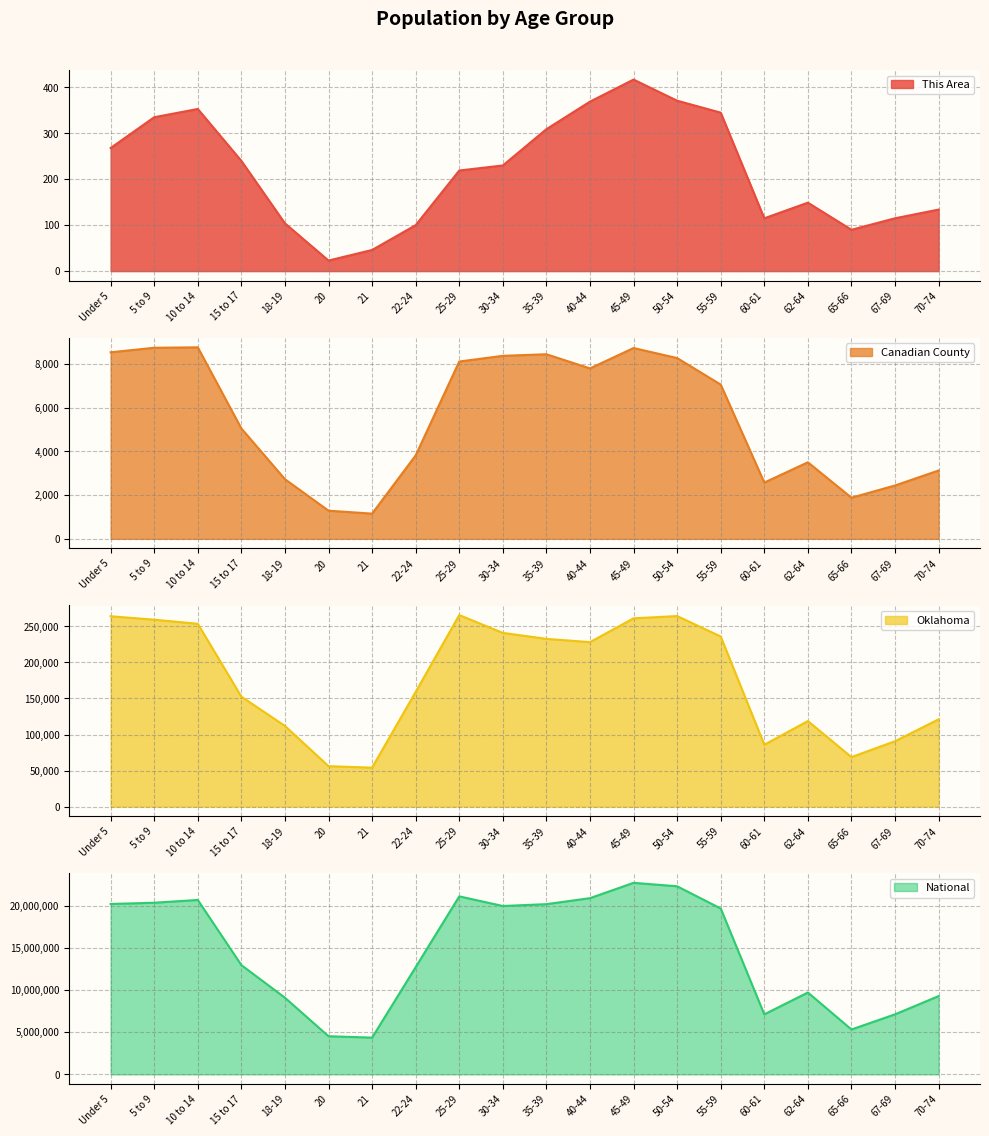

The value of Oklahoma at Under 5 is 122935. True or false?

False